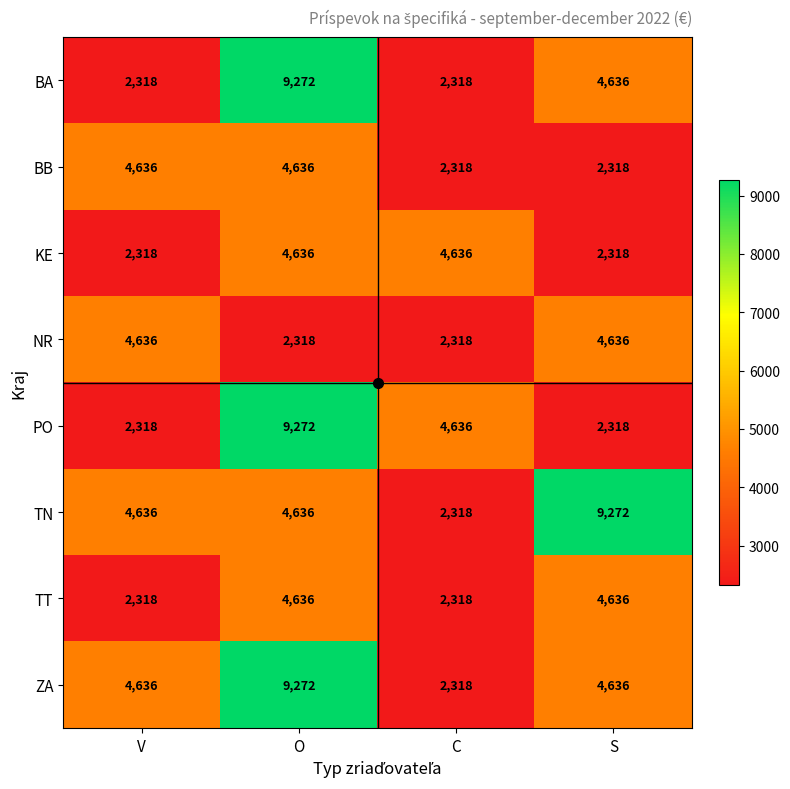

What is the maximum value shown in the chart?

9272